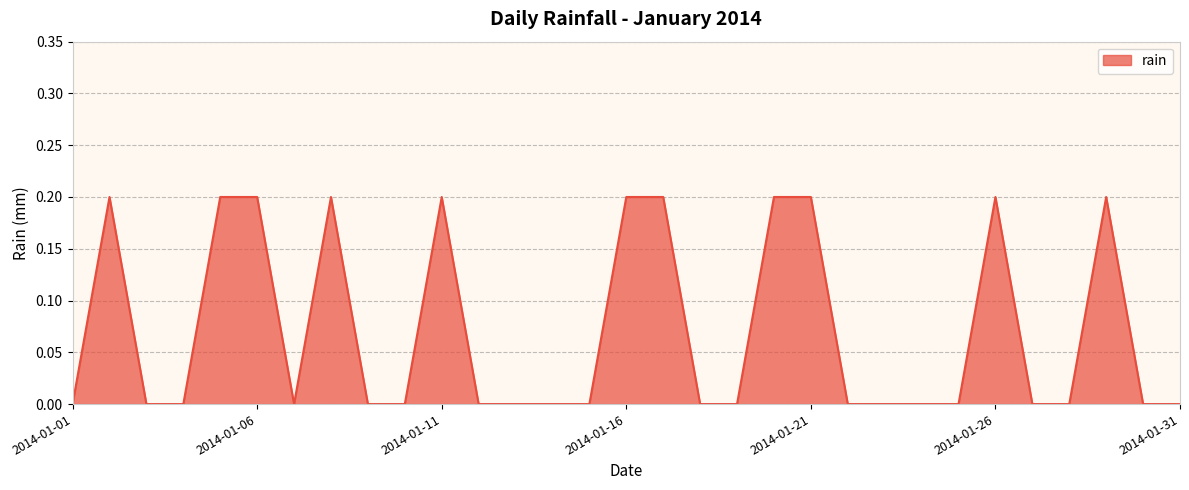

What is the difference between the maximum and minimum values?

0.2